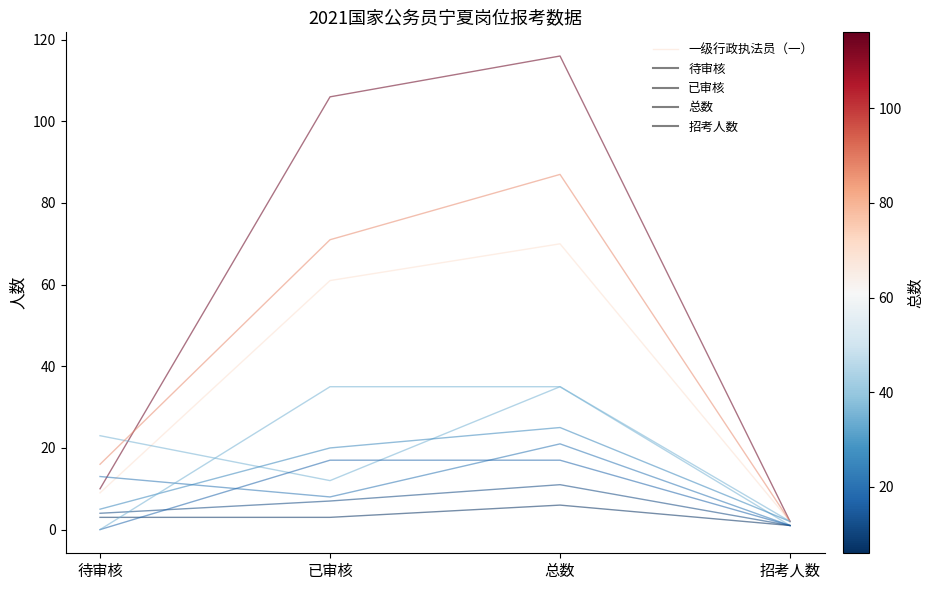

What is the sum of the values at 待审核 and 已审核?

70